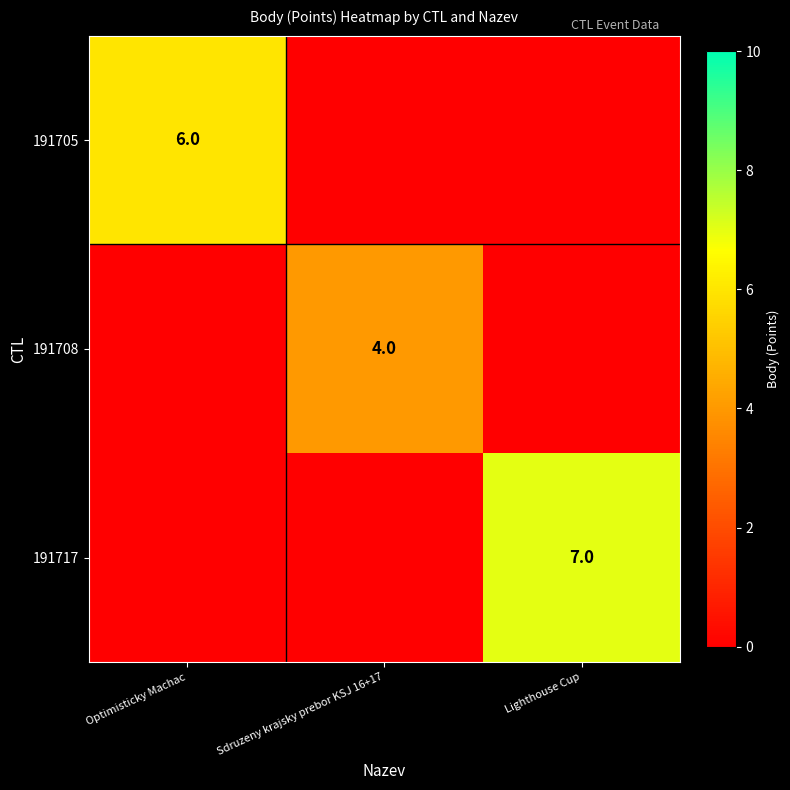

Is it true that 191705 equals 9 at Optimisticky Machac?

False